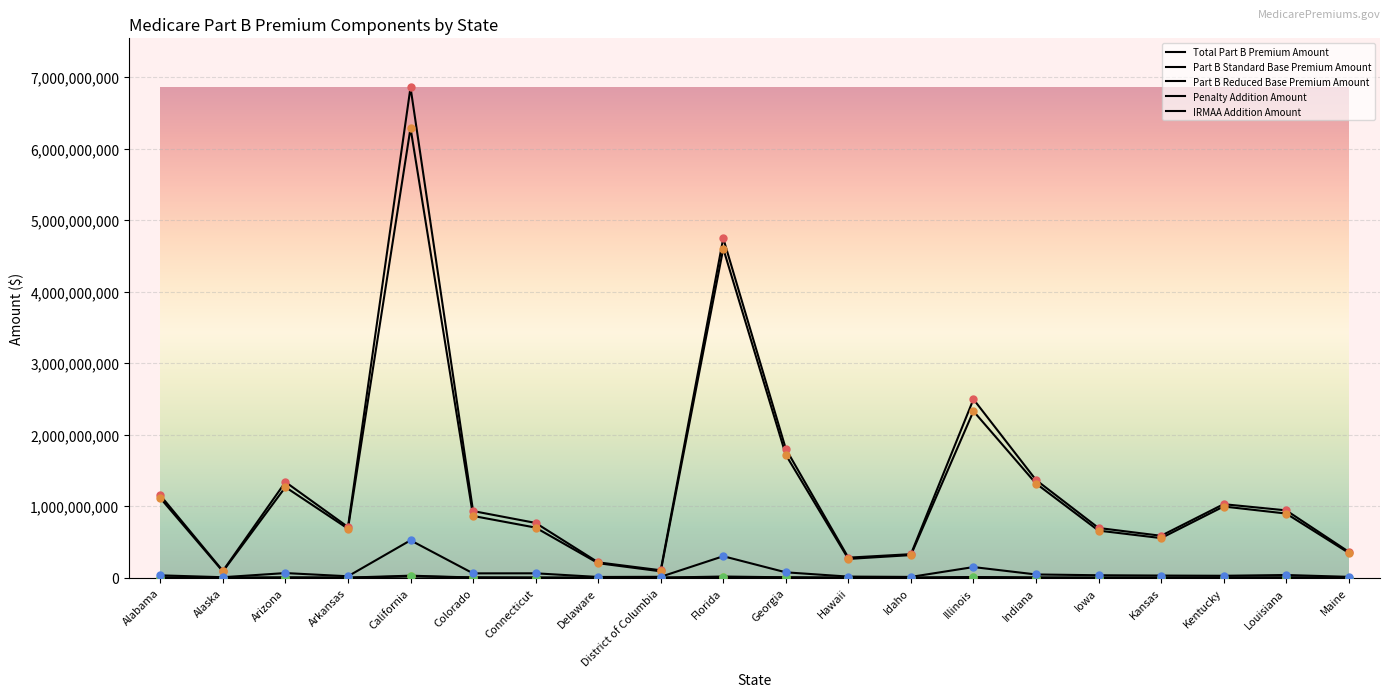

How many series are shown in this chart?

5